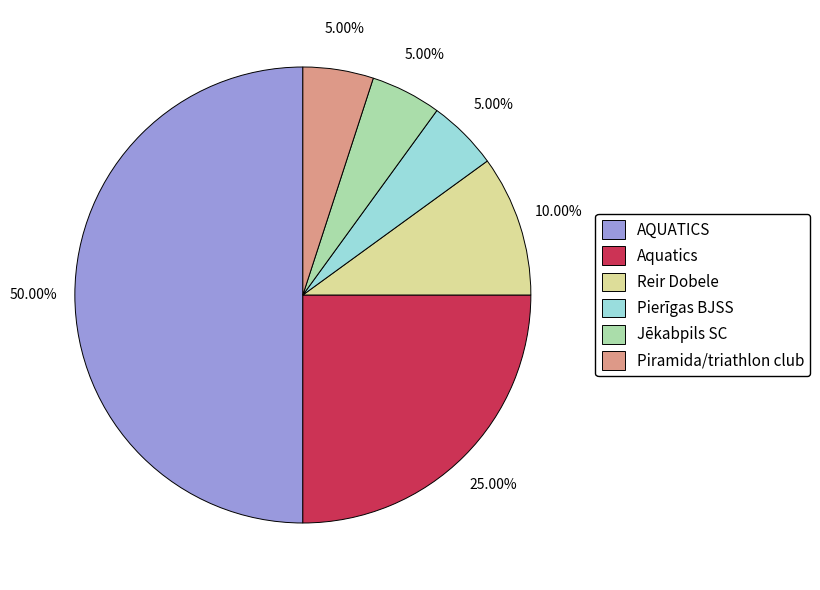

Is it true that Aquatics is 18% of the pie?

False